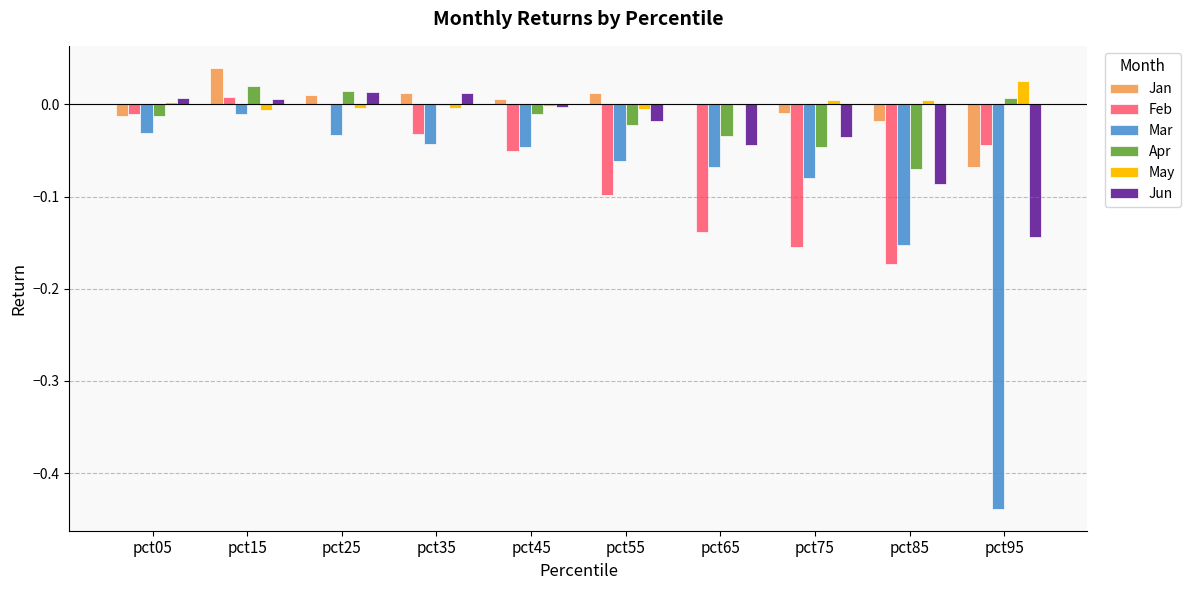

Which category has the highest value in the May series?

pct95